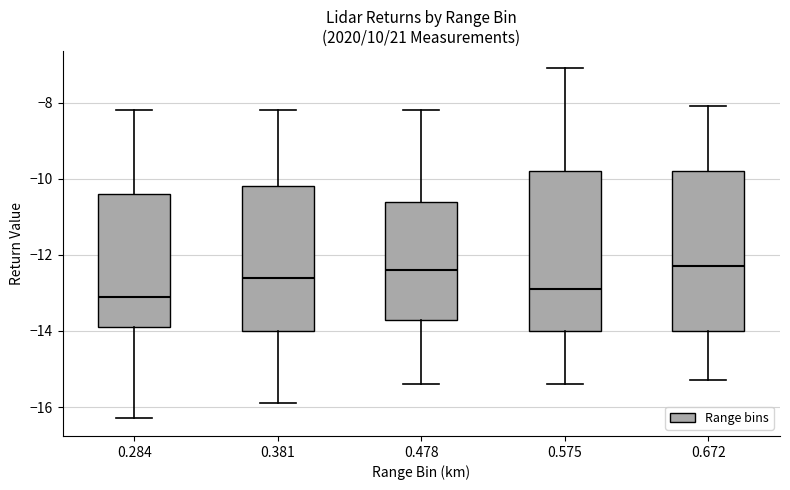

Where does the lower whisker of the box at x = 0.672 end on the y-axis? The values are not printed on the chart, so give them approximately, as read against the axis.

-15.2